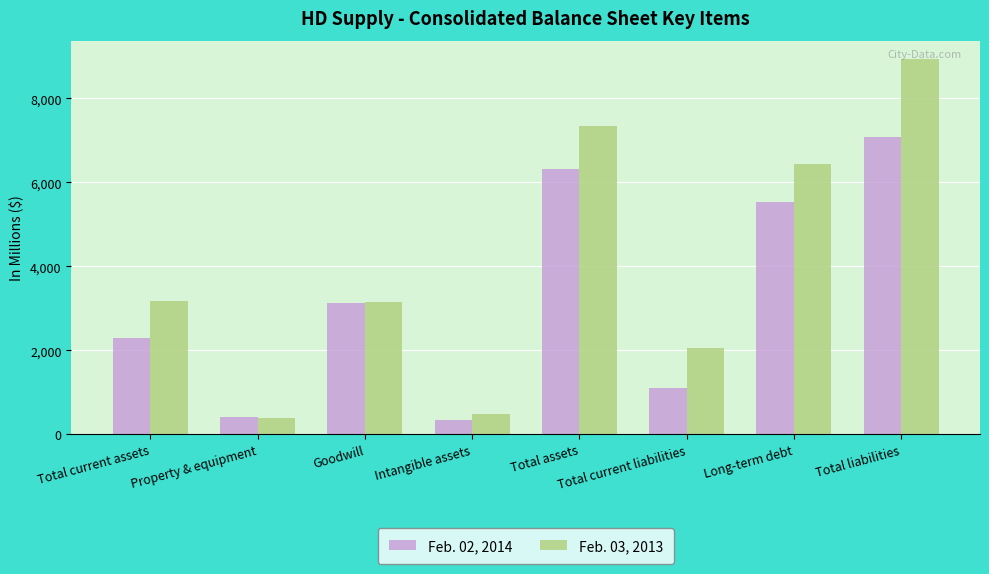

What is the total value across all series at Total liabilities?

16013